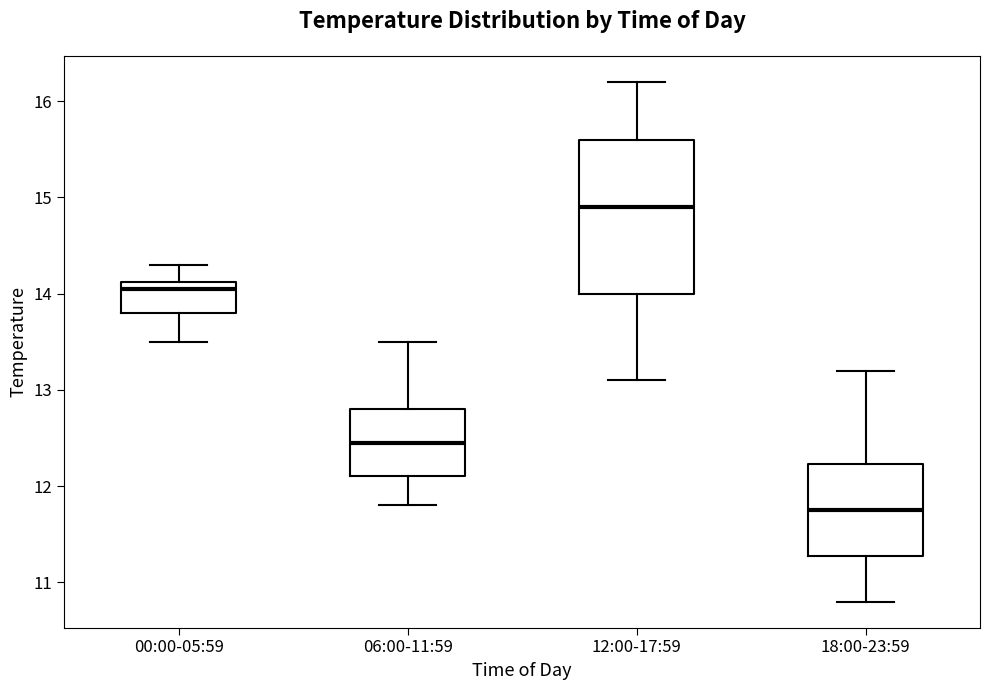

Reading left to right, transcribe this box plot: for each box, give where its median line is, the range the box spans, and where its two whiskers end, as read against the y-axis. The values are not printed on the chart, so give them approximately, as read against the axis.

00:00-05:59: median 14.1 (just below the box's upper edge), box 13.8 to 14.1, whiskers 13.5 to 14.3
06:00-11:59: median 12.5, box 12.1 to 12.8, whiskers 11.8 to 13.5
12:00-17:59: median 14.9, box 14.0 to 15.6, whiskers 13.1 to 16.2
18:00-23:59: median 11.8, box 11.3 to 12.2, whiskers 10.8 to 13.2